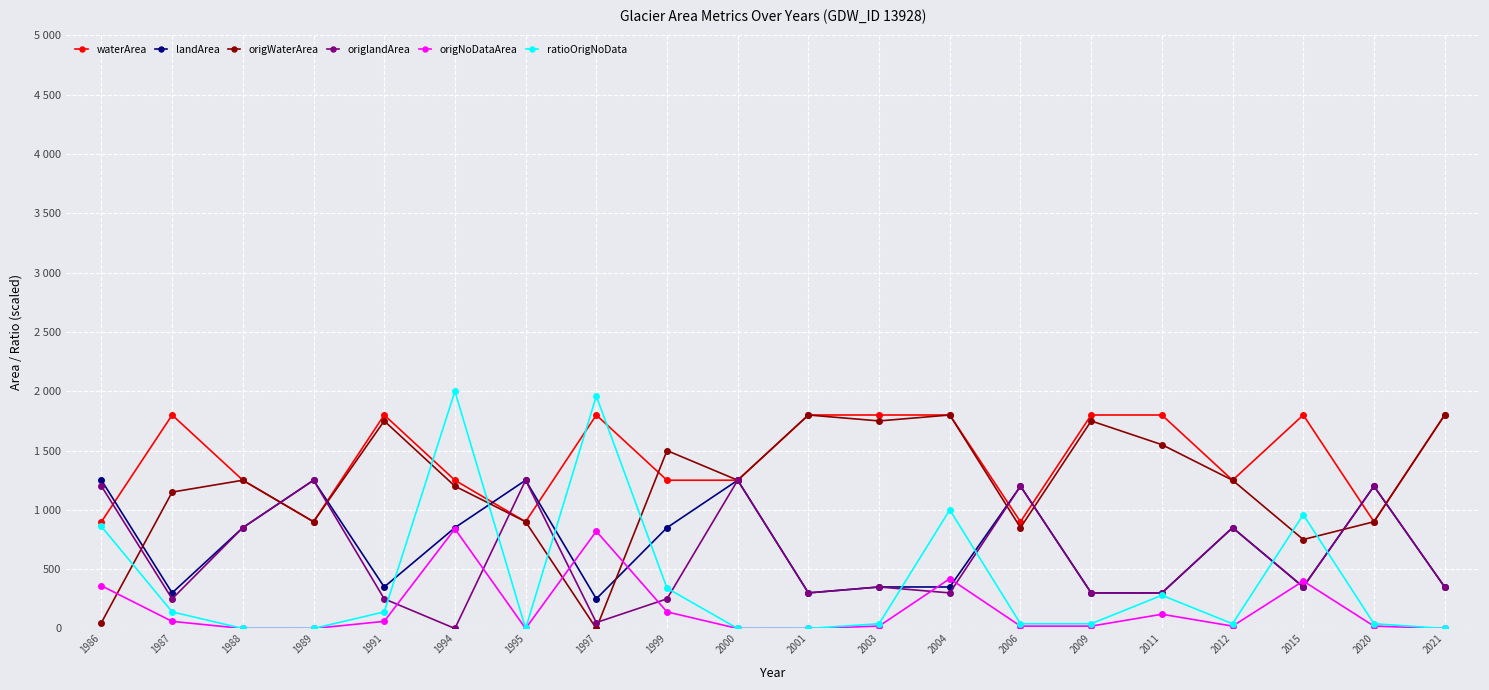

Does the chart display data point markers on the line(s)?

Yes